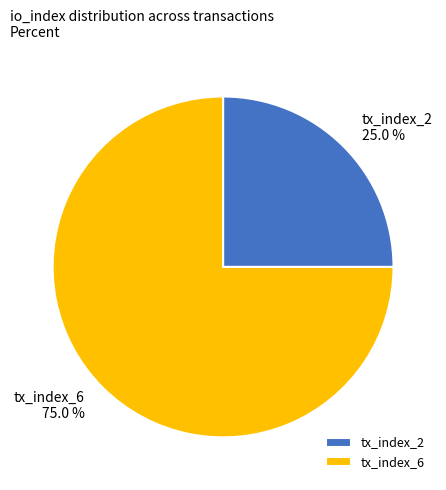

To the nearest percent, what is the average slice percentage?

50%